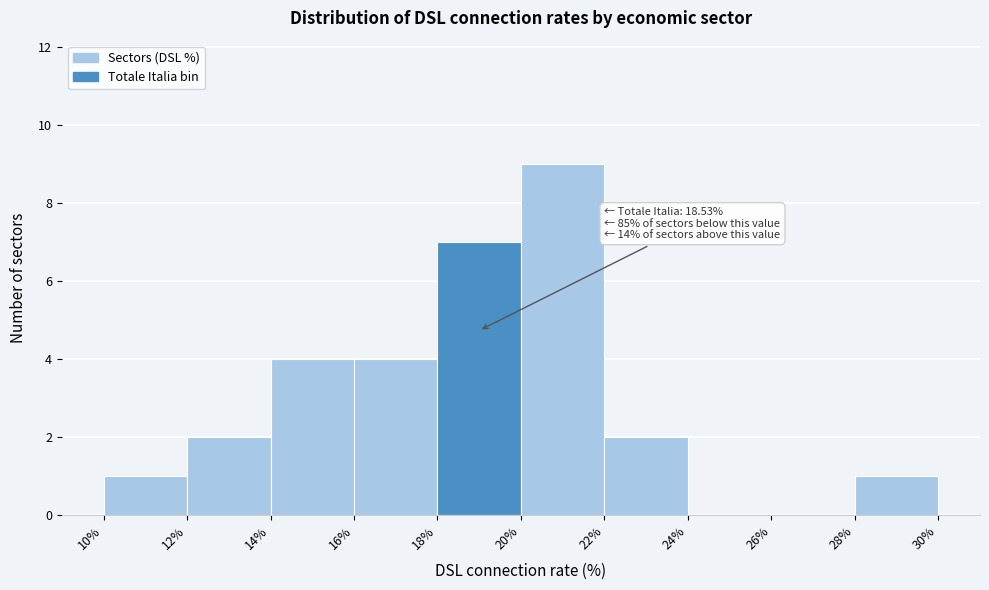

Over which range of the x-axis is the bar tallest?

20% to 22%